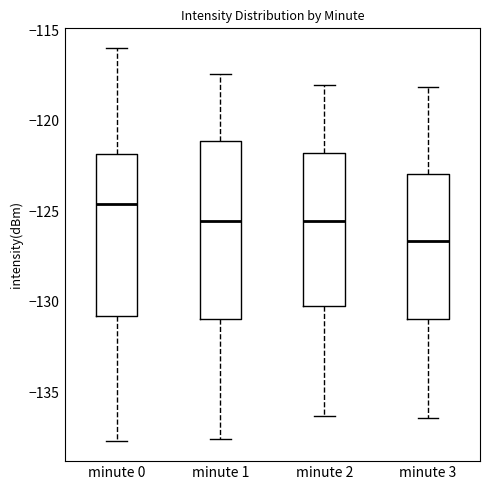

Which box is the tallest, from its lower edge to its upper edge?

minute 1